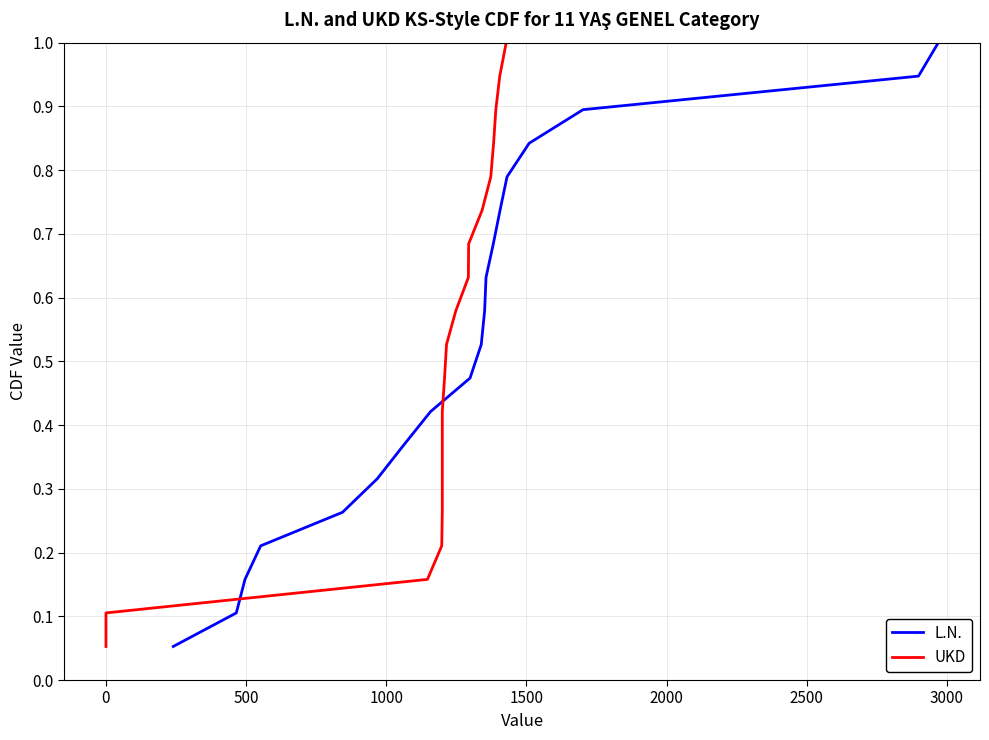

What is the maximum value for L.N.?

1.0